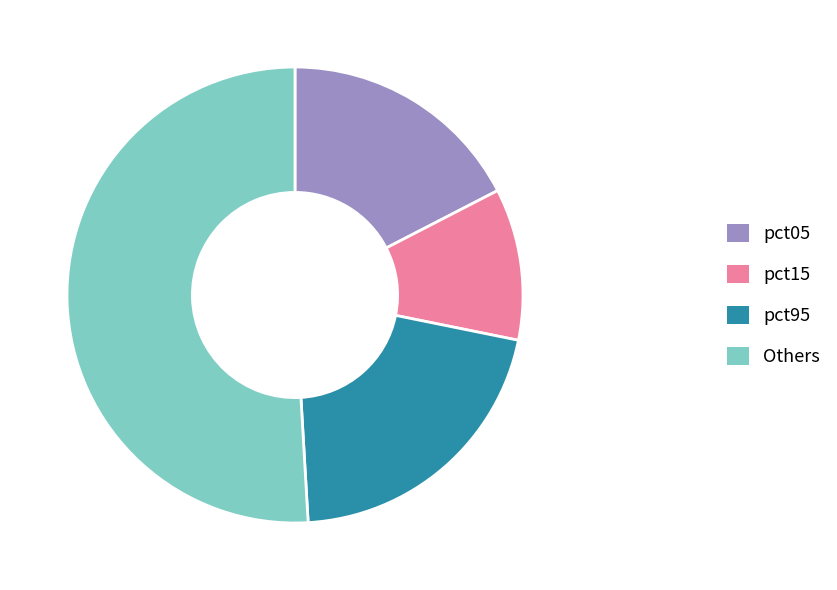

Is there a majority slice in this chart?

Yes